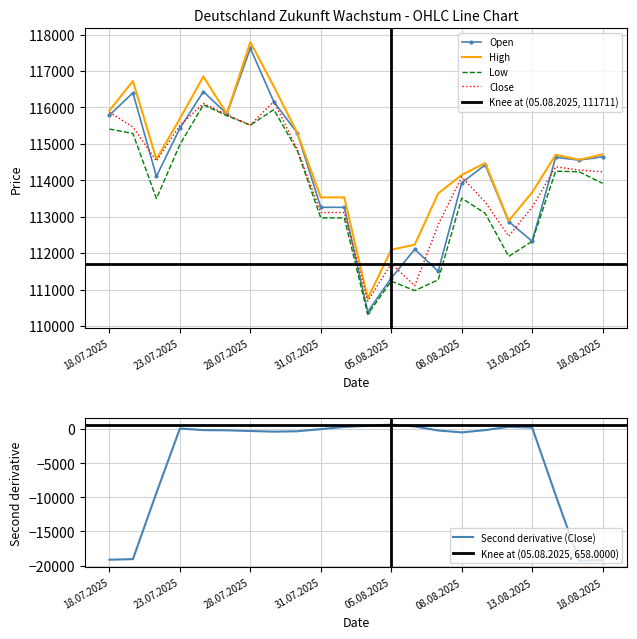

Which series has the largest total across all categories?

High